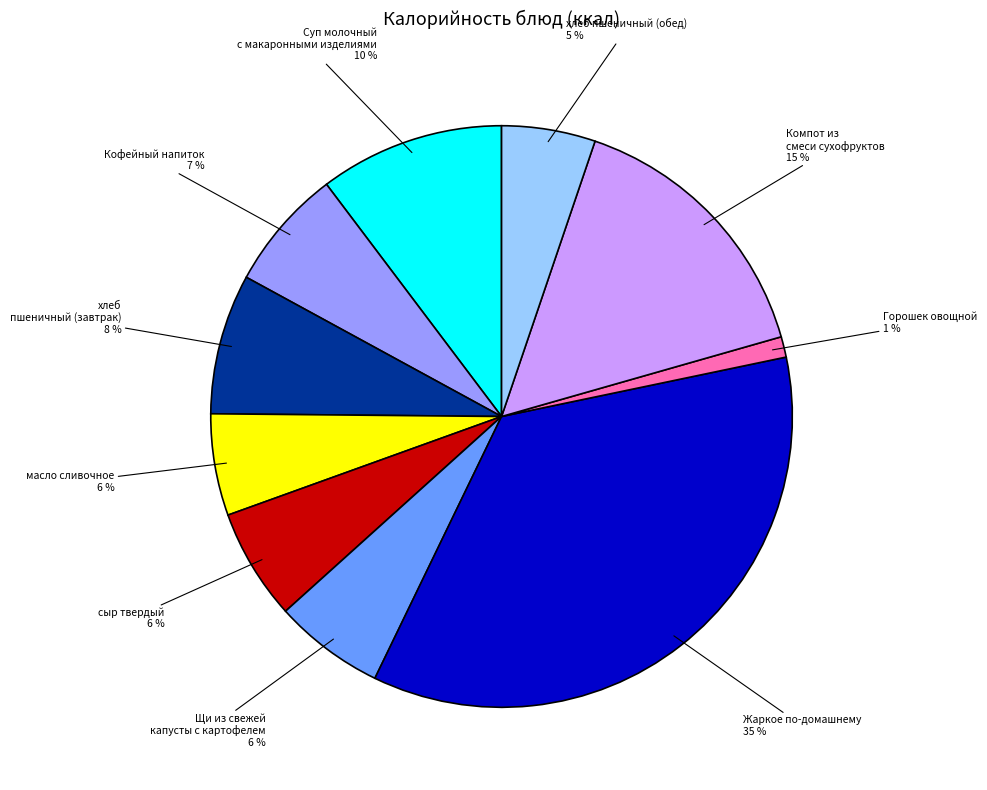

Which has a higher value, Кофейный напиток or хлеб пшеничный (обед)?

Кофейный напиток